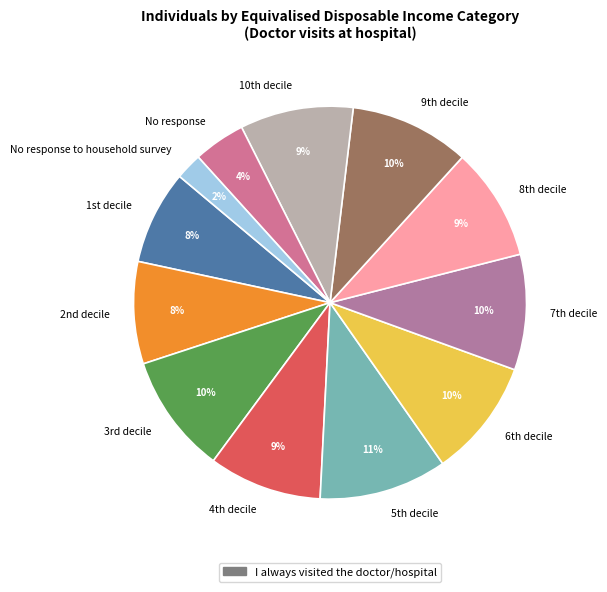

How many segments does this pie chart have?

12